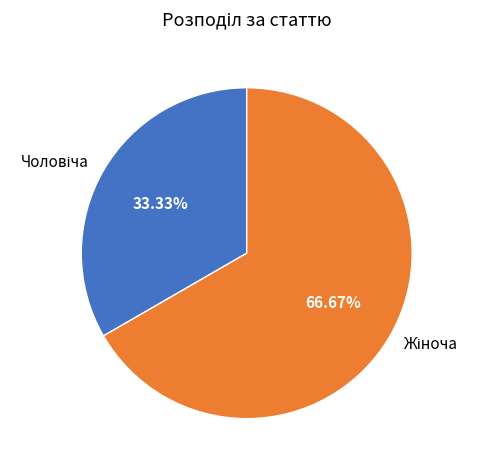

Is there any slice that represents more than half of the pie?

Yes